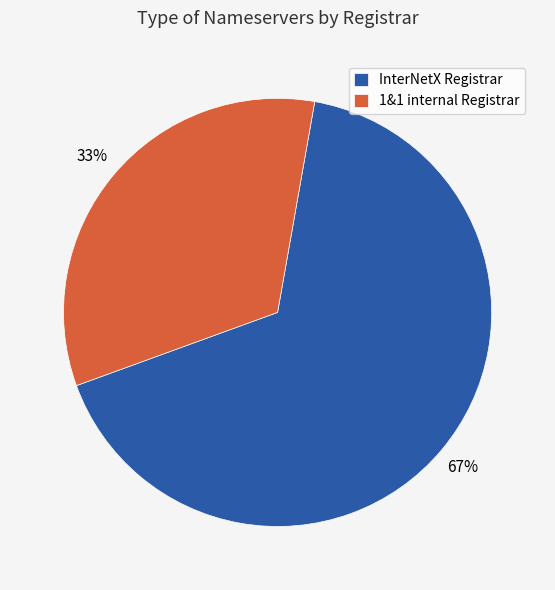

Combined, do InterNetX Registrar and 1&1 internal Registrar account for over 50%?

Yes